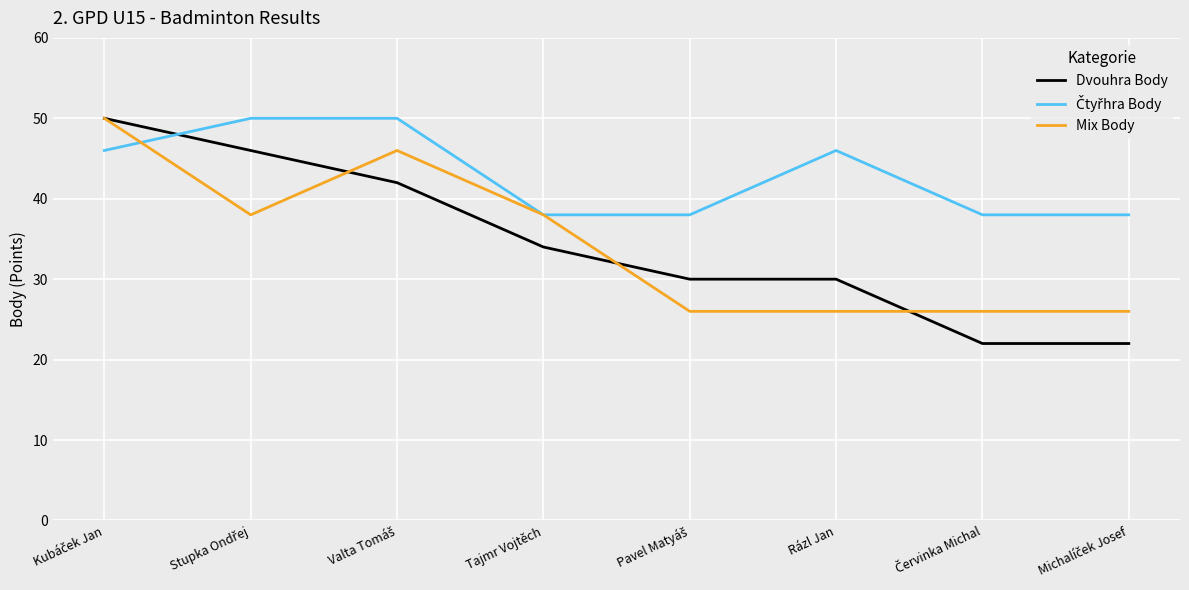

What is the spread (max minus min) of values at Tajmr Vojtěch?

4